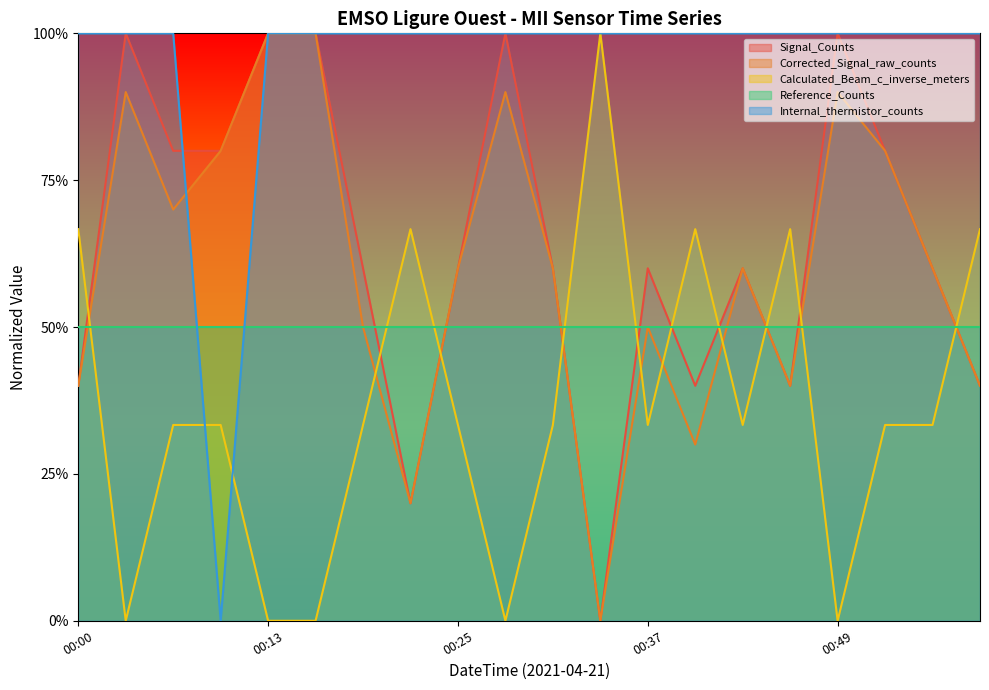

Which series has the largest total across all categories?

Internal_thermistor_counts